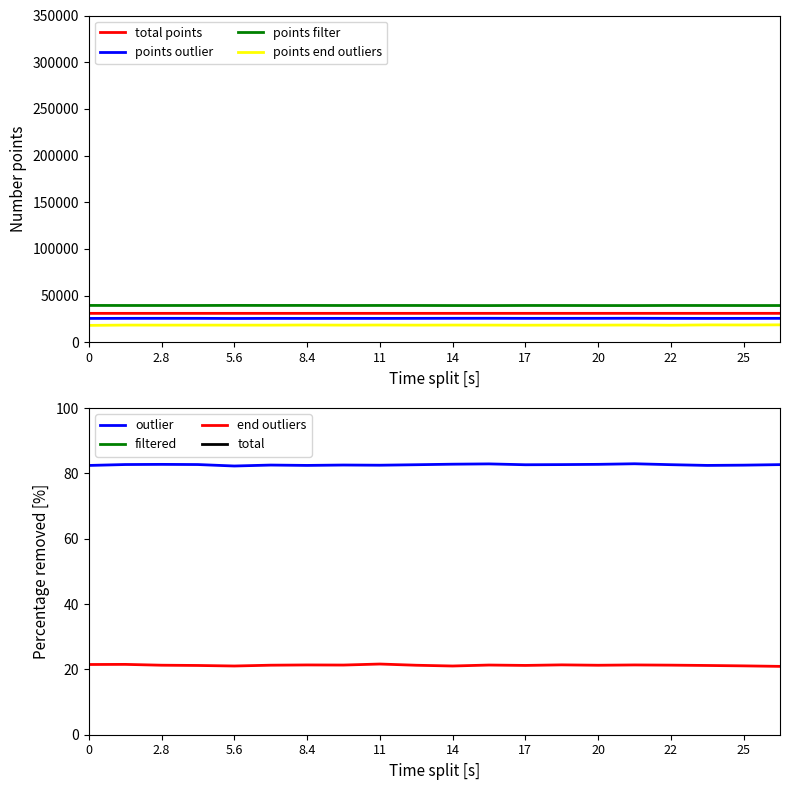

What is the minimum value for points outlier?

25435